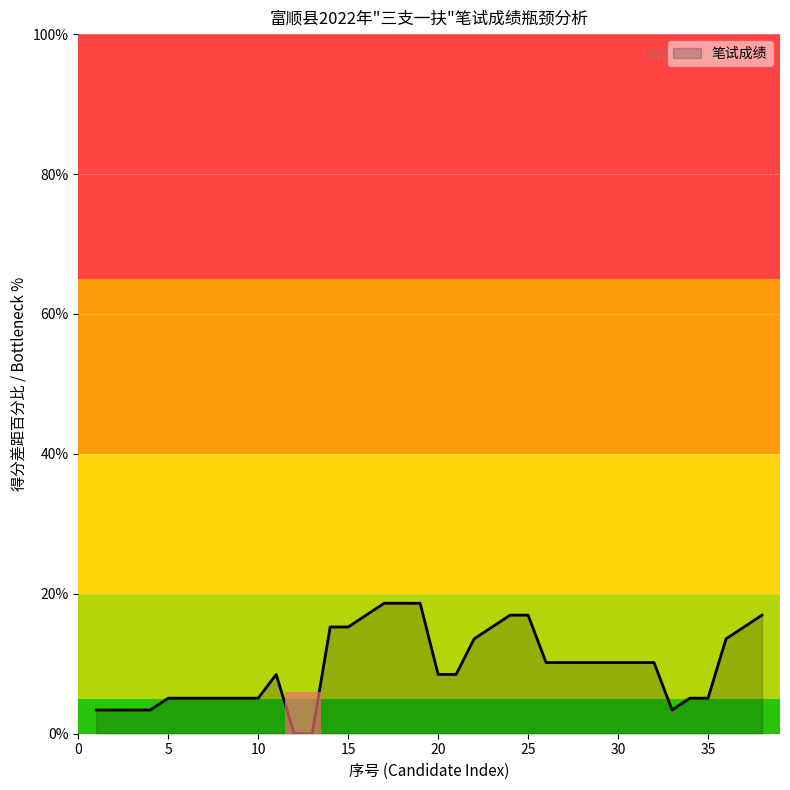

What is the maximum value shown in the chart?

18.6